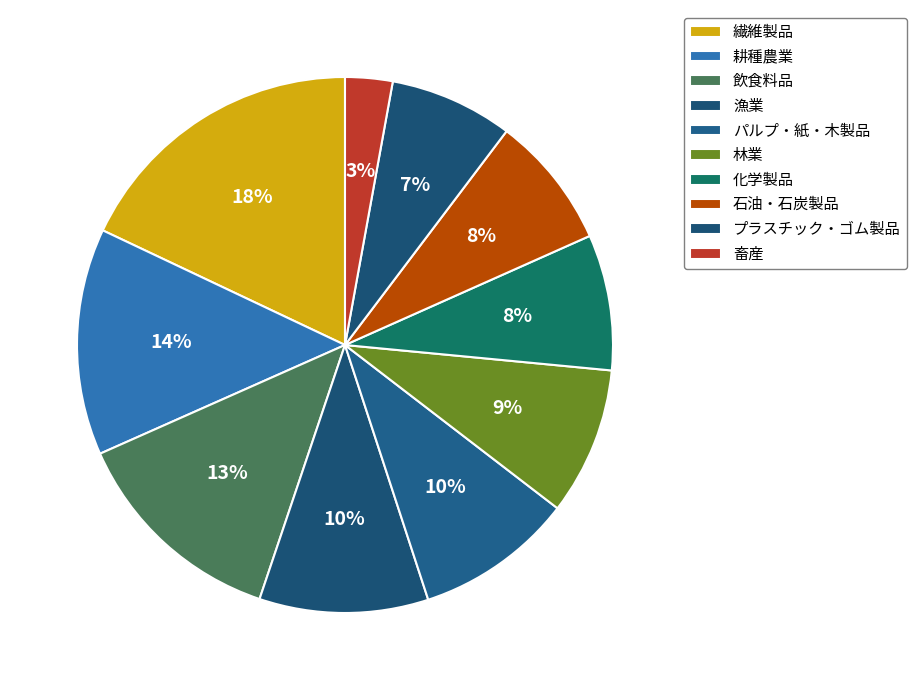

To the nearest percent, what portion does プラスチック・ゴム製品 represent?

7%